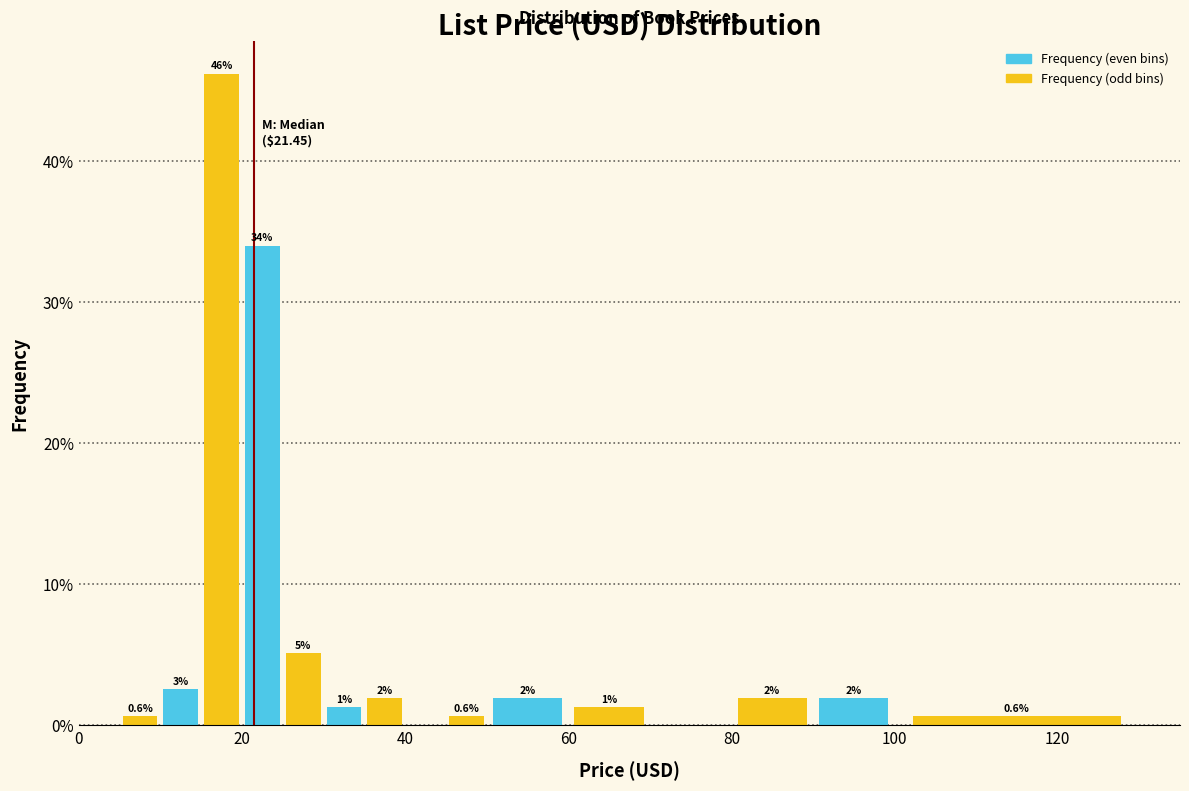

Around what value on the x-axis is the tallest bar? Give the approximate position of its centre, as read against the axis.

18